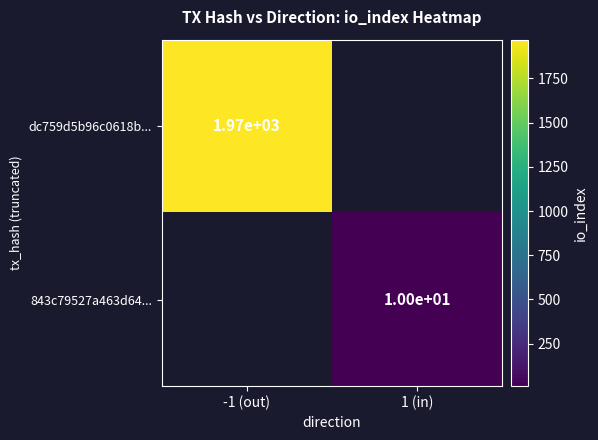

The 843c79527a463d64... series shows 10 at 1 (in). True or false?

True